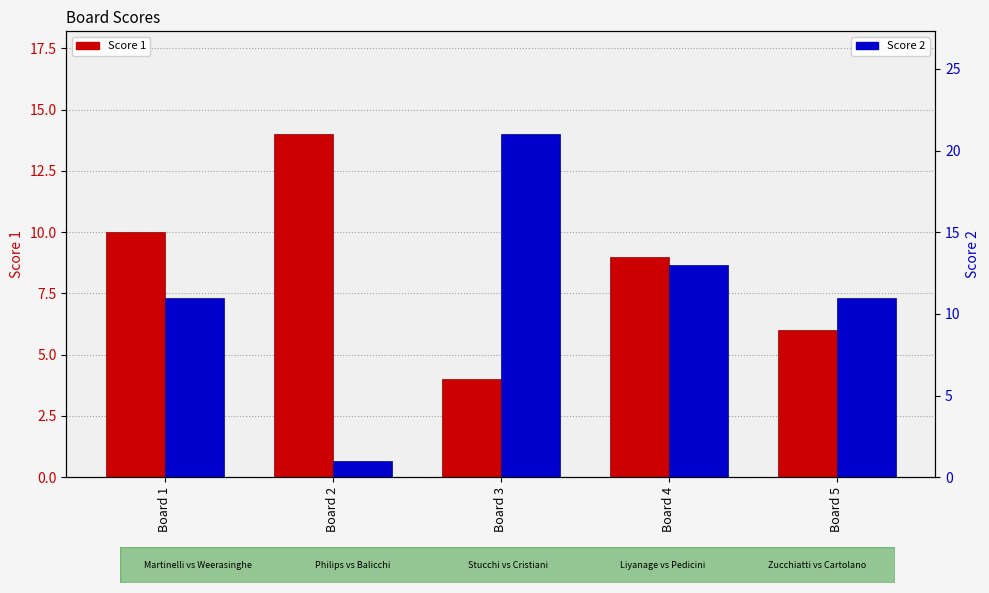

The Score 1 series shows 13 at Board 4. True or false?

False